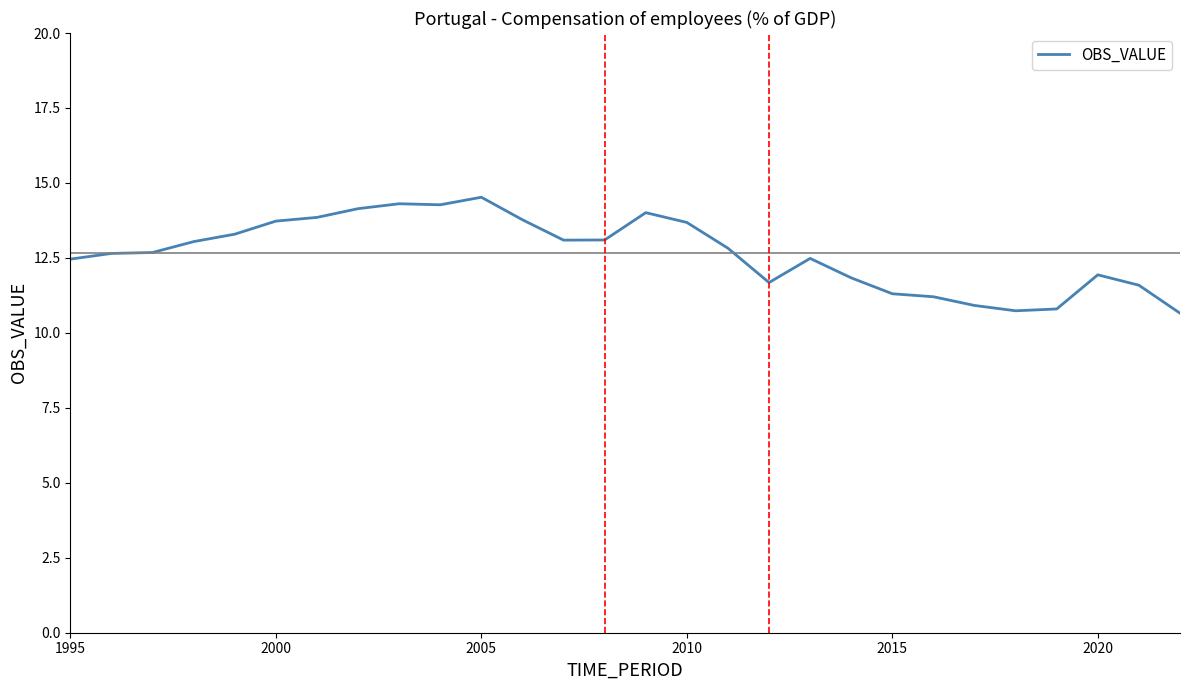

What is the maximum value shown in the chart?

14.5